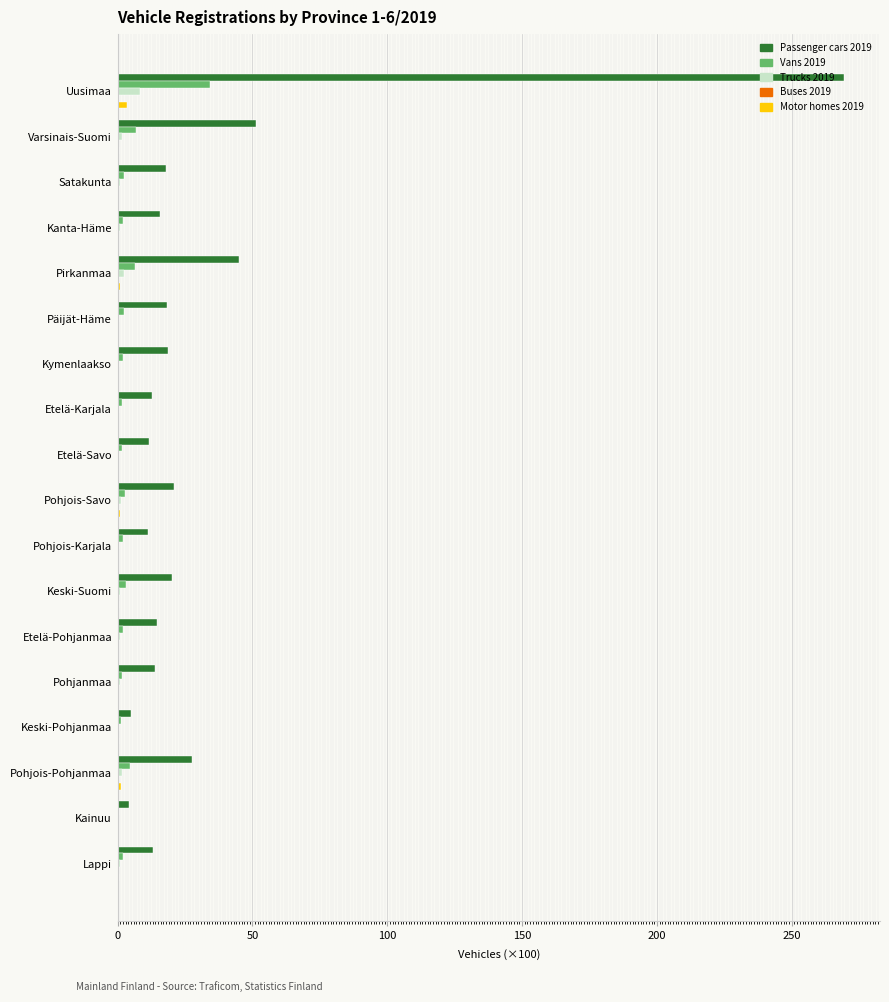

What is the maximum value for Passenger cars 2019?

269.3